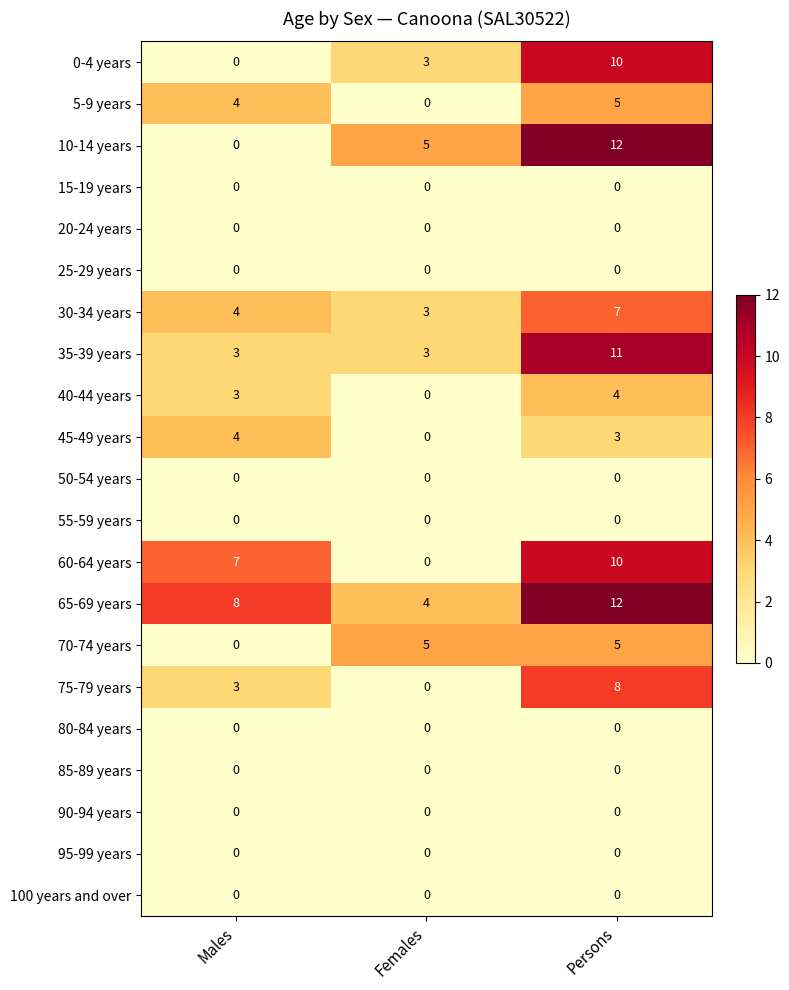

Which series has the widest spread of values?

10-14 years